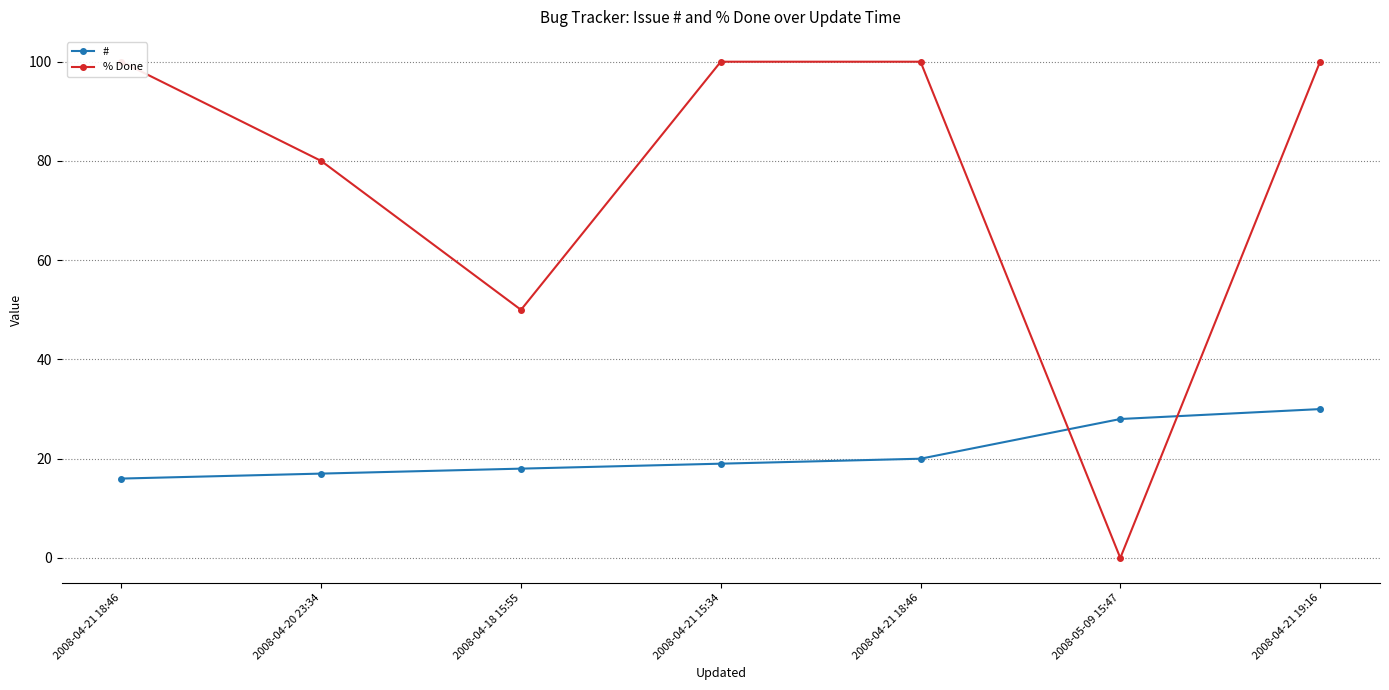

Does the chart display data point markers on the line(s)?

Yes